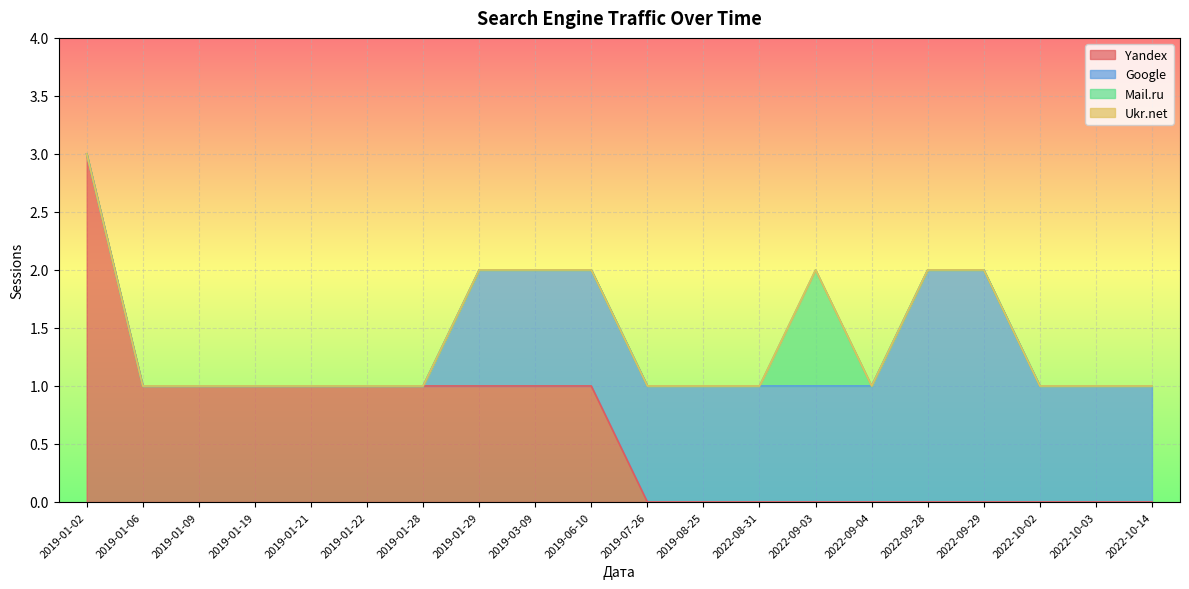

How many distinct data groups are displayed?

4